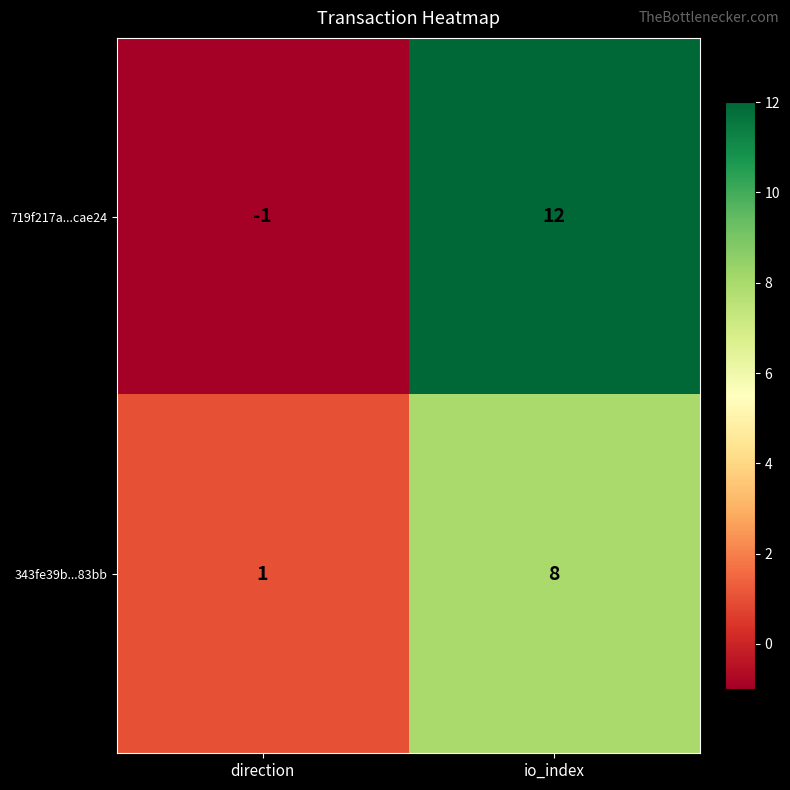

What is the spread (max minus min) of values at io_index?

4